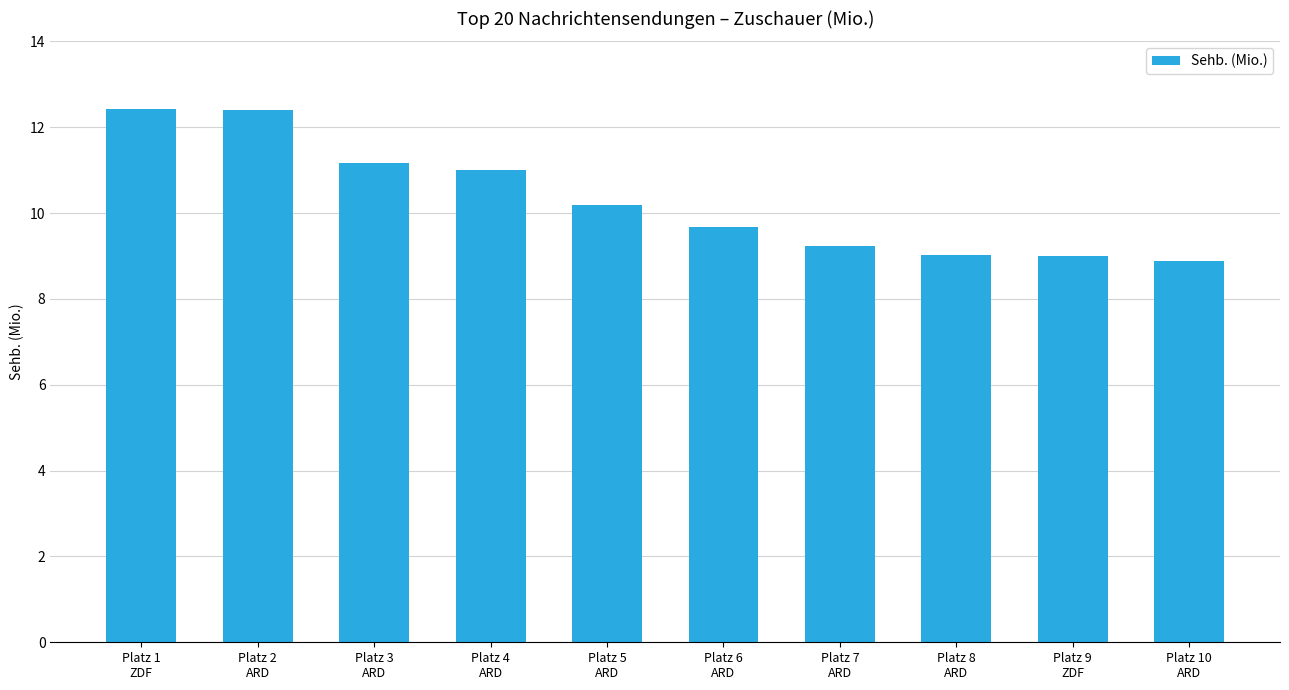

What is the label of the 10th bar from the left?

Platz 10
ARD